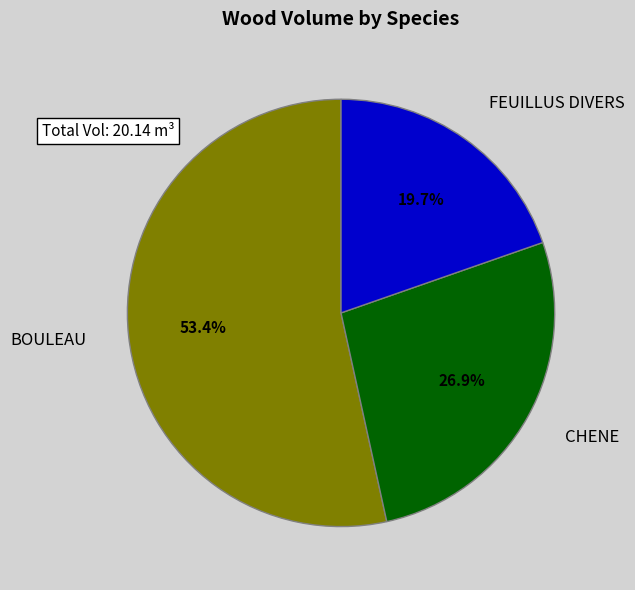

Which category has the smallest portion of the pie?

FEUILLUS DIVERS